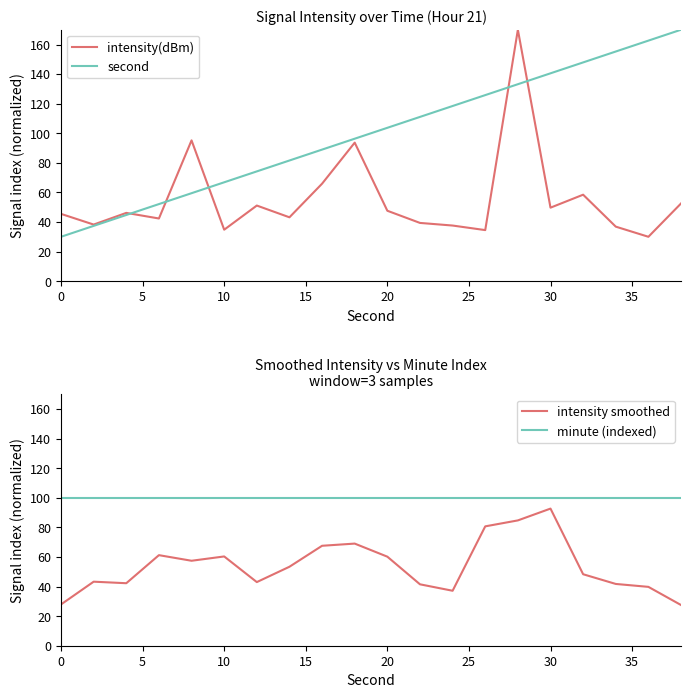

True or false: minute (indexed) has a value of 100.0 at 10.

True